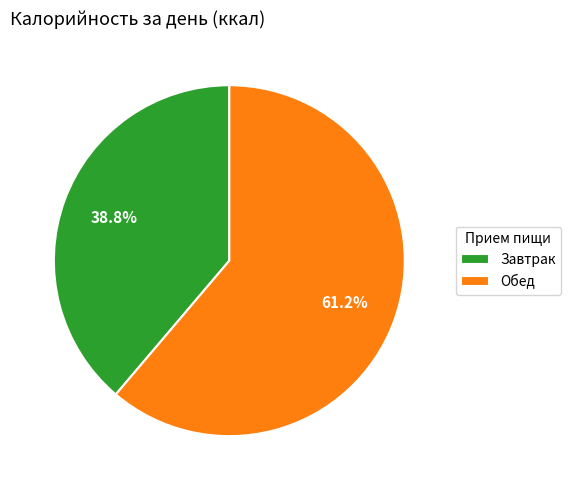

How many slices are in this pie chart?

2